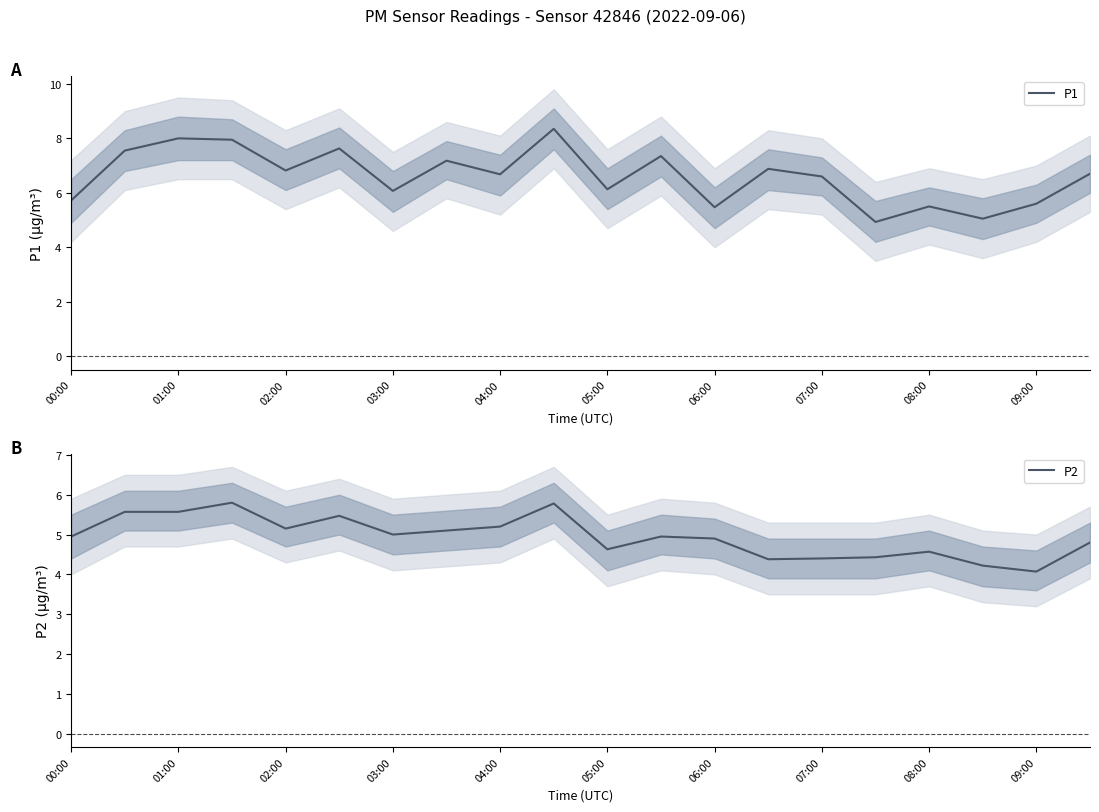

True or false: P1 has a value of 7.8 at 17.

False